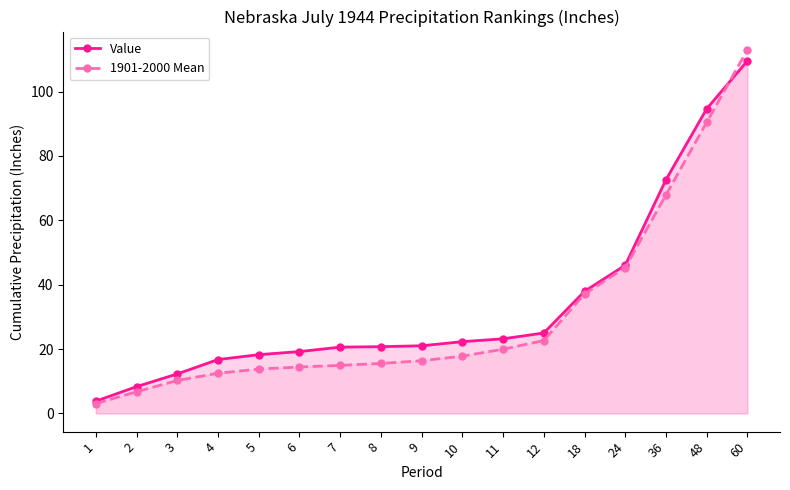

Which series has the largest range (max minus min)?

1901-2000 Mean